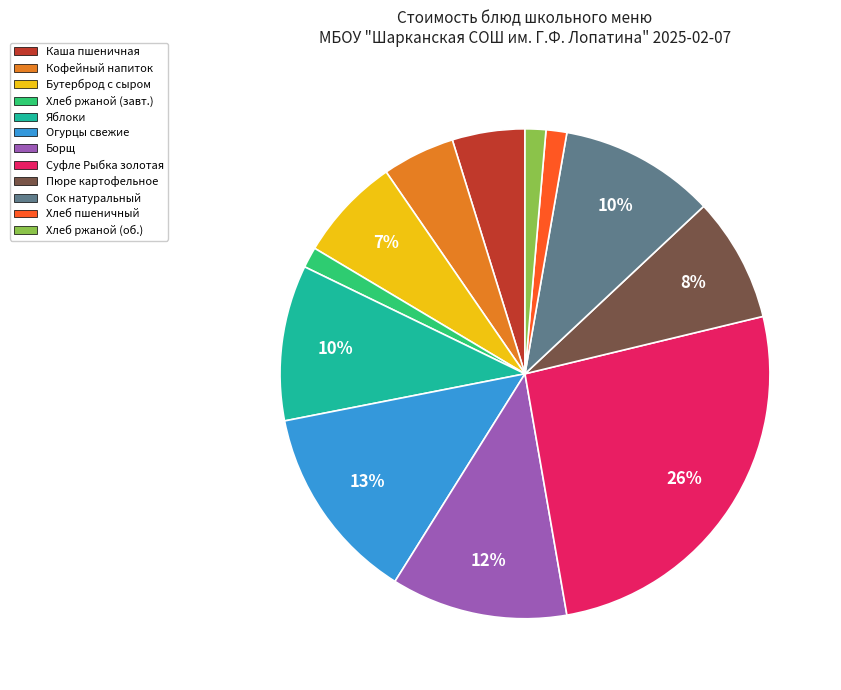

Count the number of slices in the pie.

12